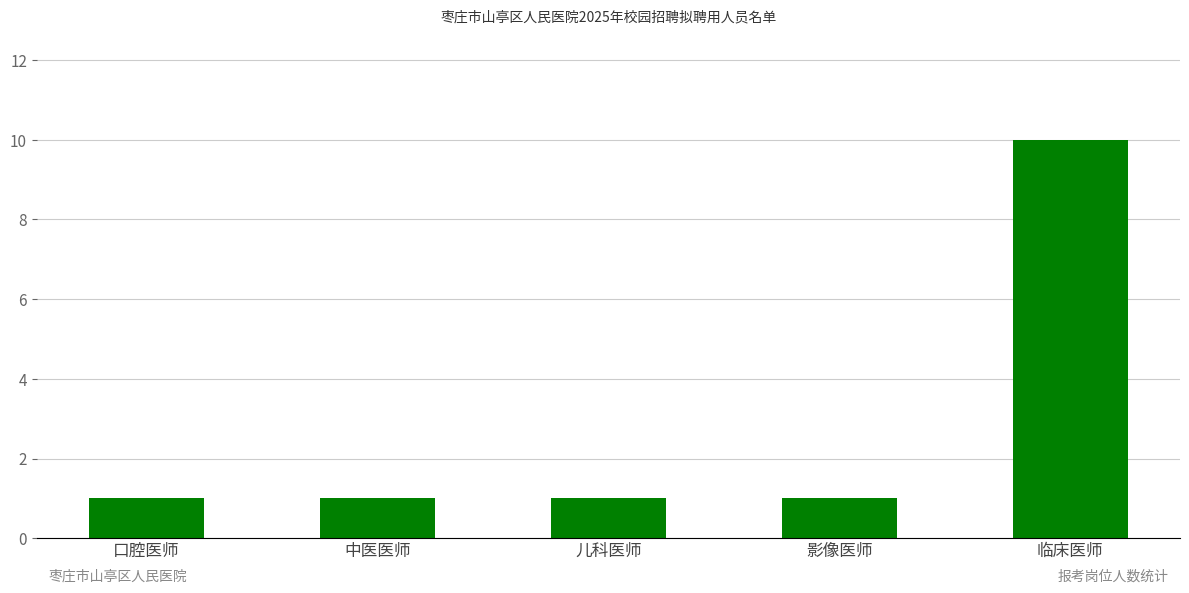

What is the label of the 5th bar from the left?

临床医师